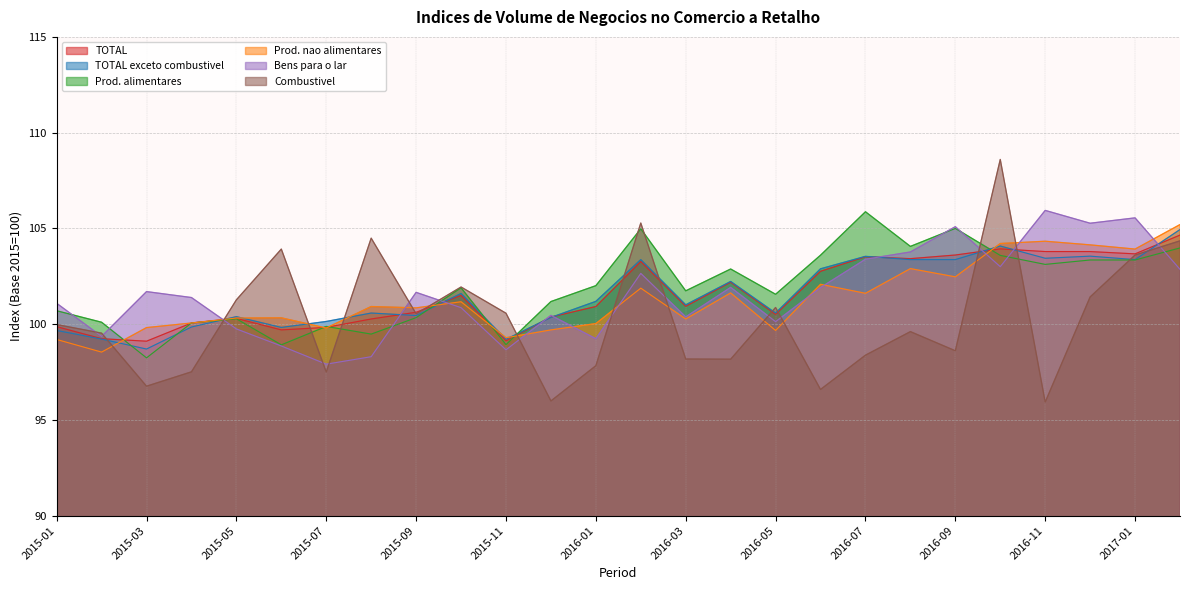

What is the label of the 19th point from the right?

2015-08